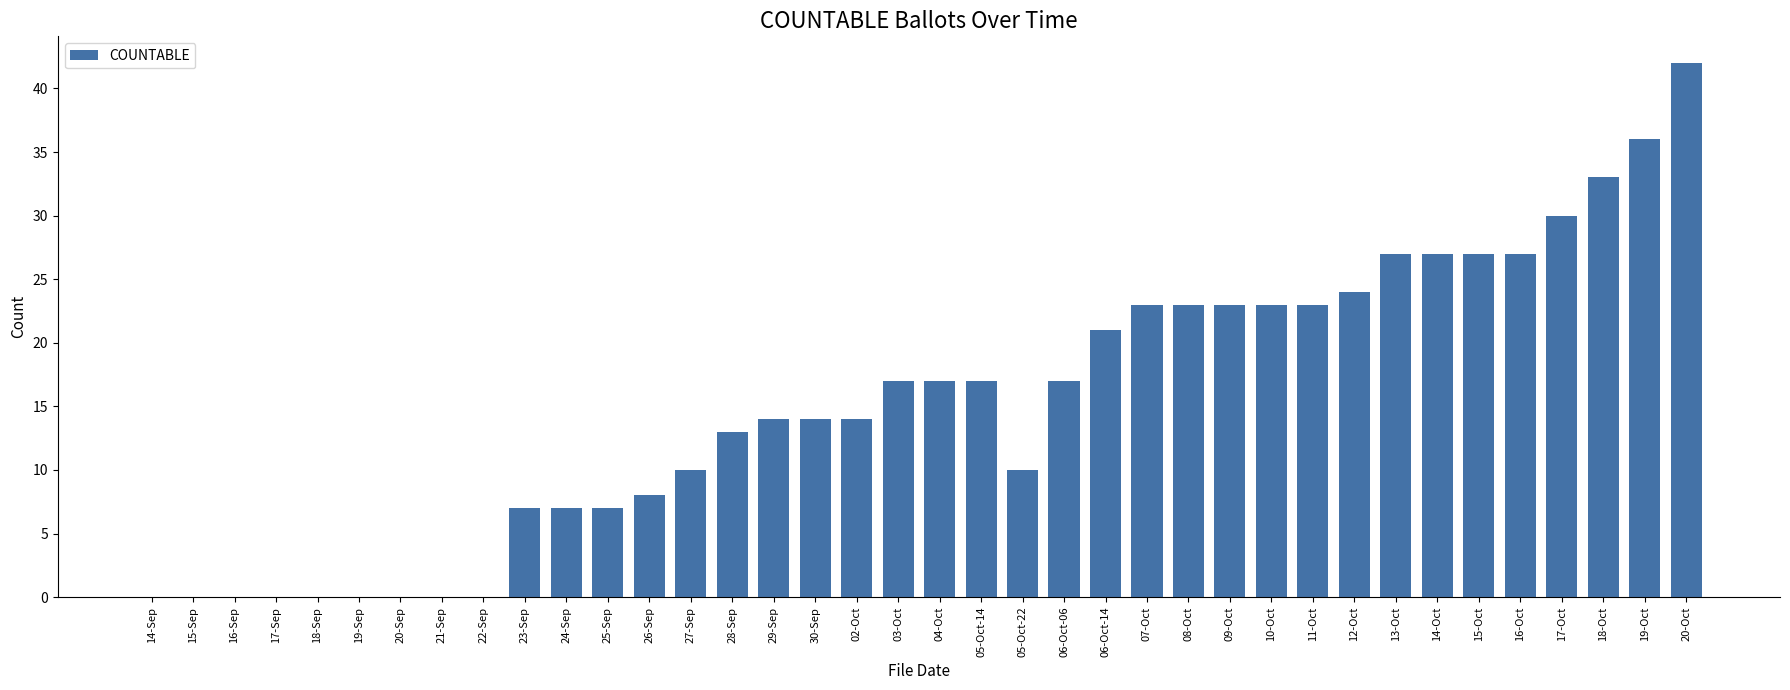

What is the maximum value shown in the chart?

42